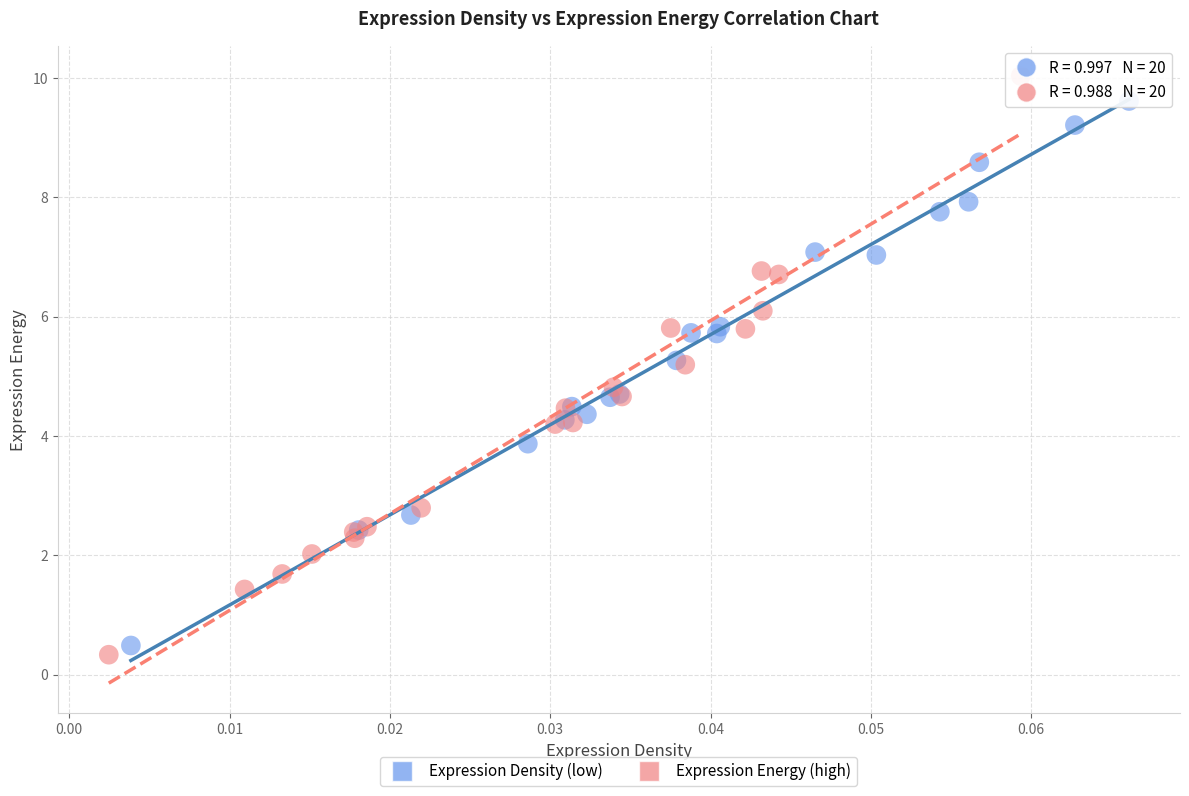

Which series has the largest Y range (max minus min)?

Expression Energy (high)